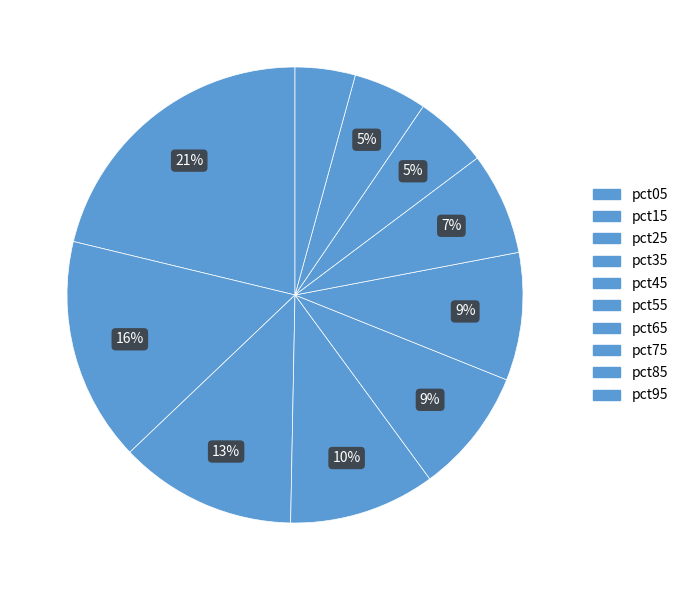

Is there a majority slice in this chart?

No